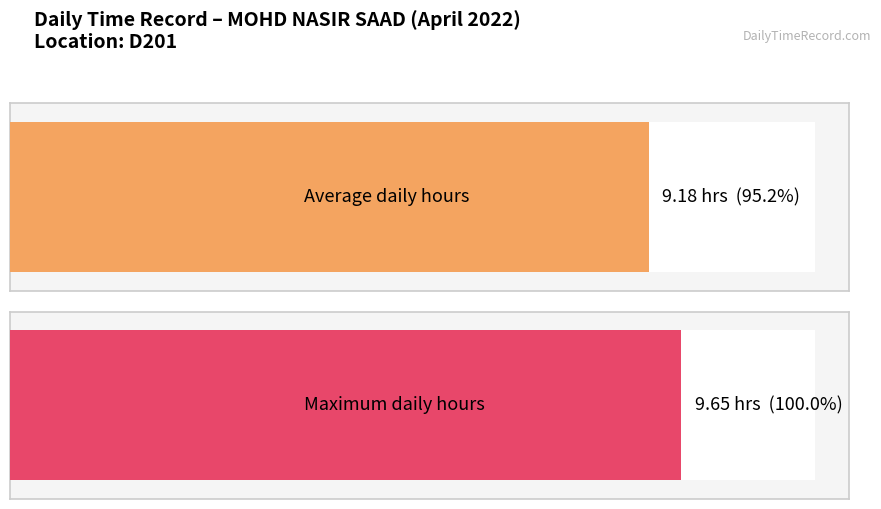

Is it true that the value at 9 is 5.7?

False